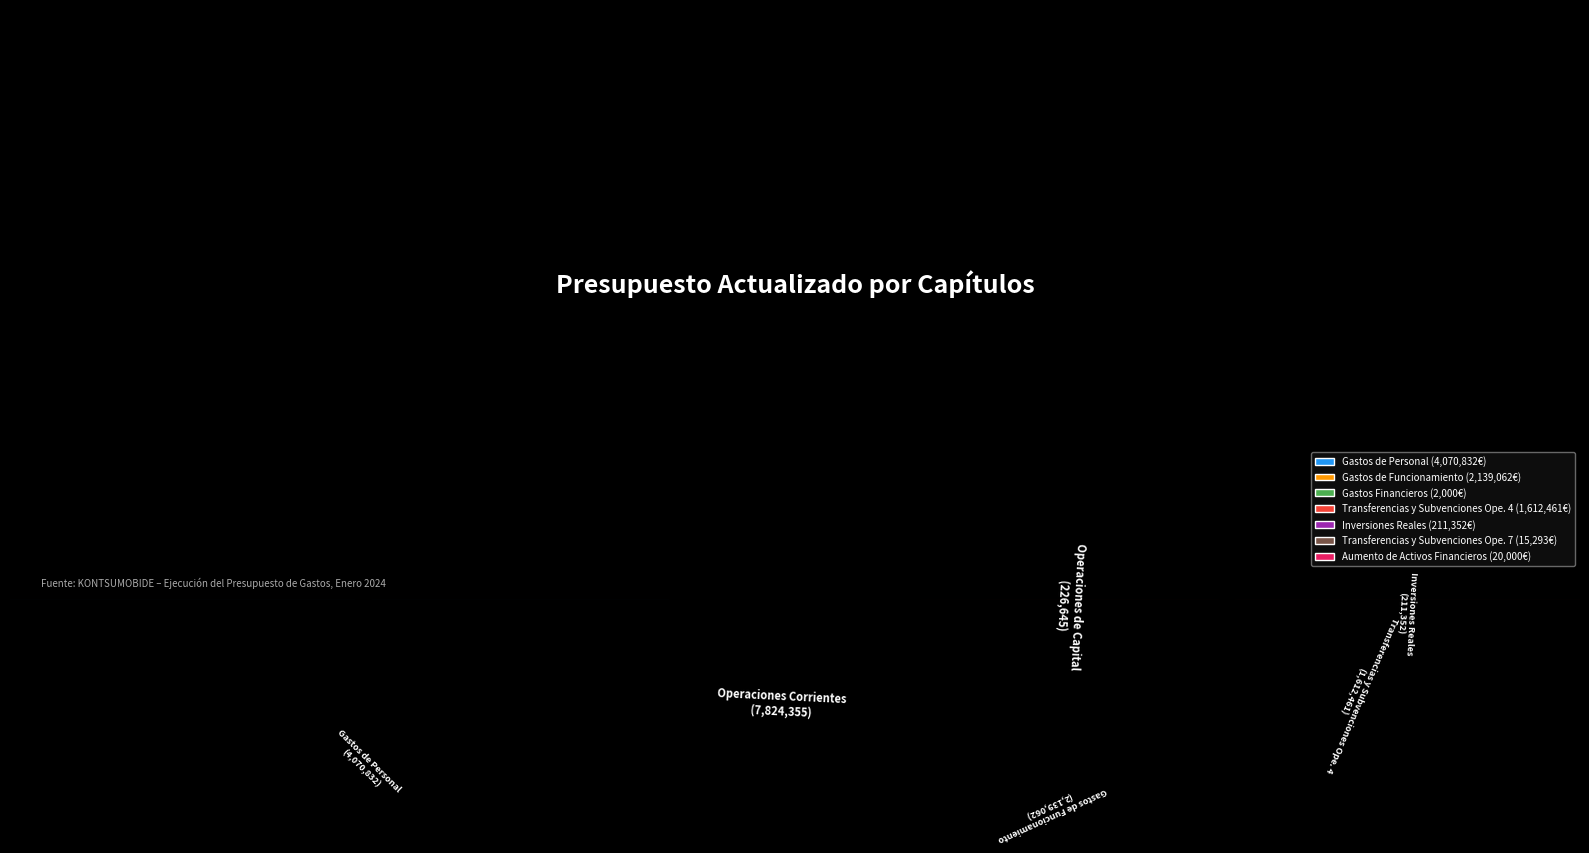

Does Gastos de Personal represent more than half of the total?

Yes